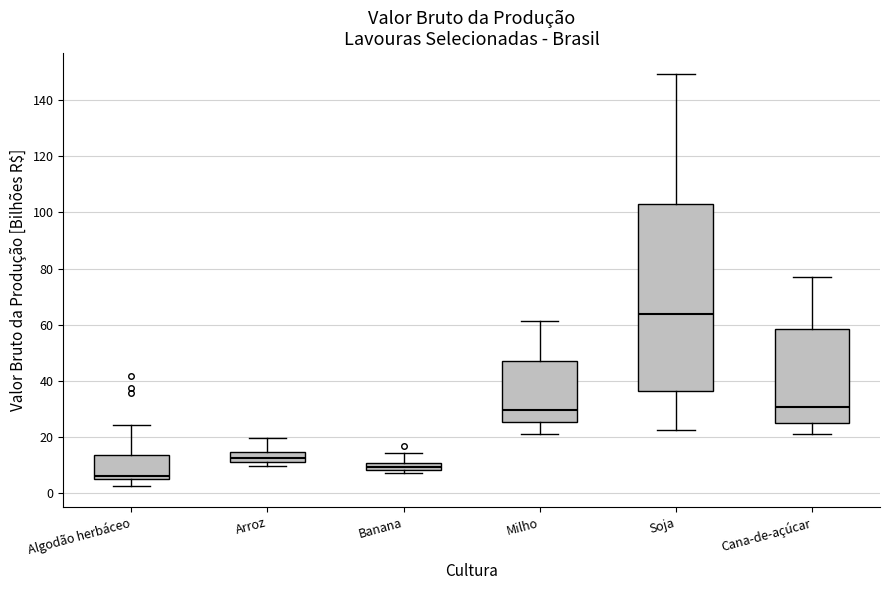

Which box is the tallest, from its lower edge to its upper edge?

Soja